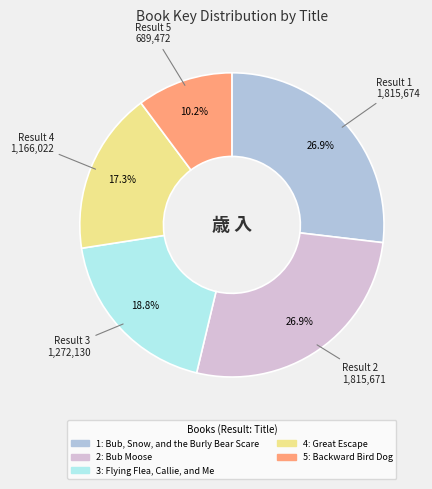

Count the number of slices in the pie.

5